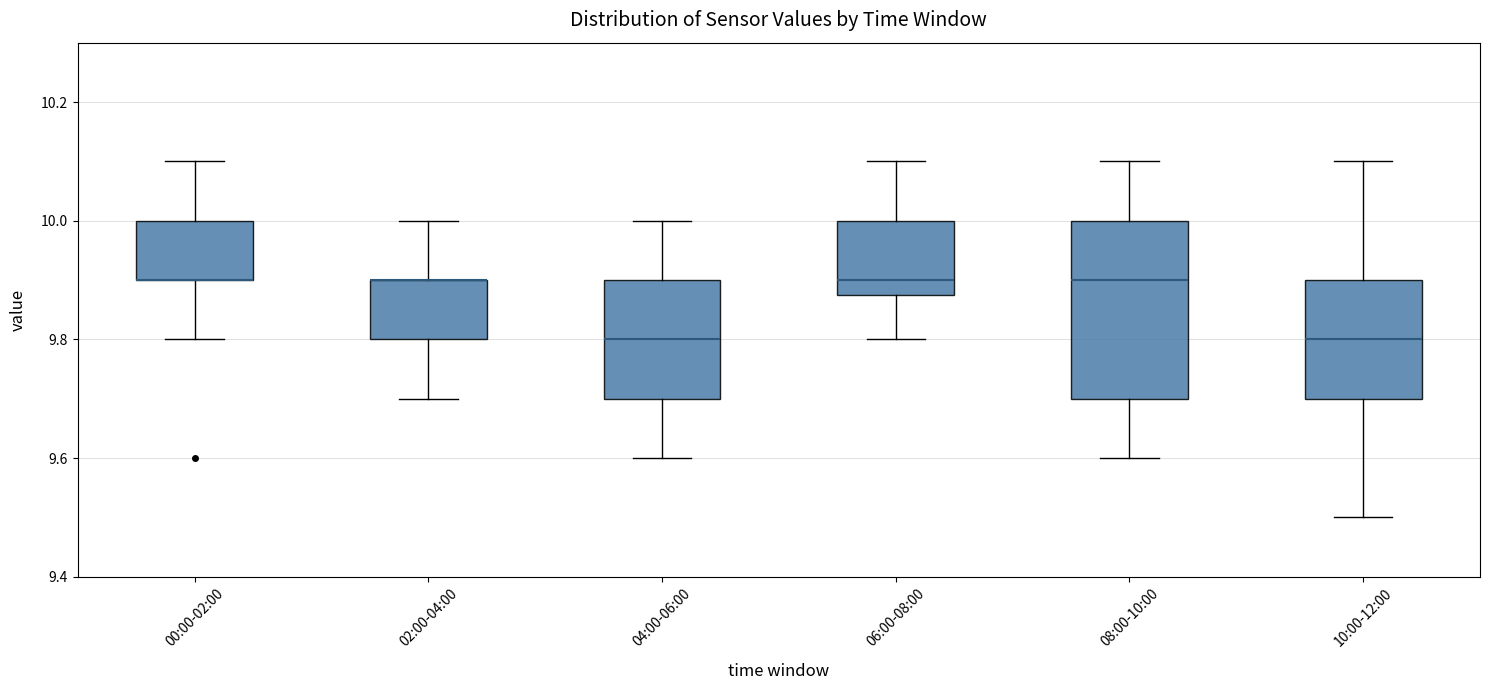

Comparing the boxes themselves (not the whiskers), which one is the tallest?

08:00-10:00